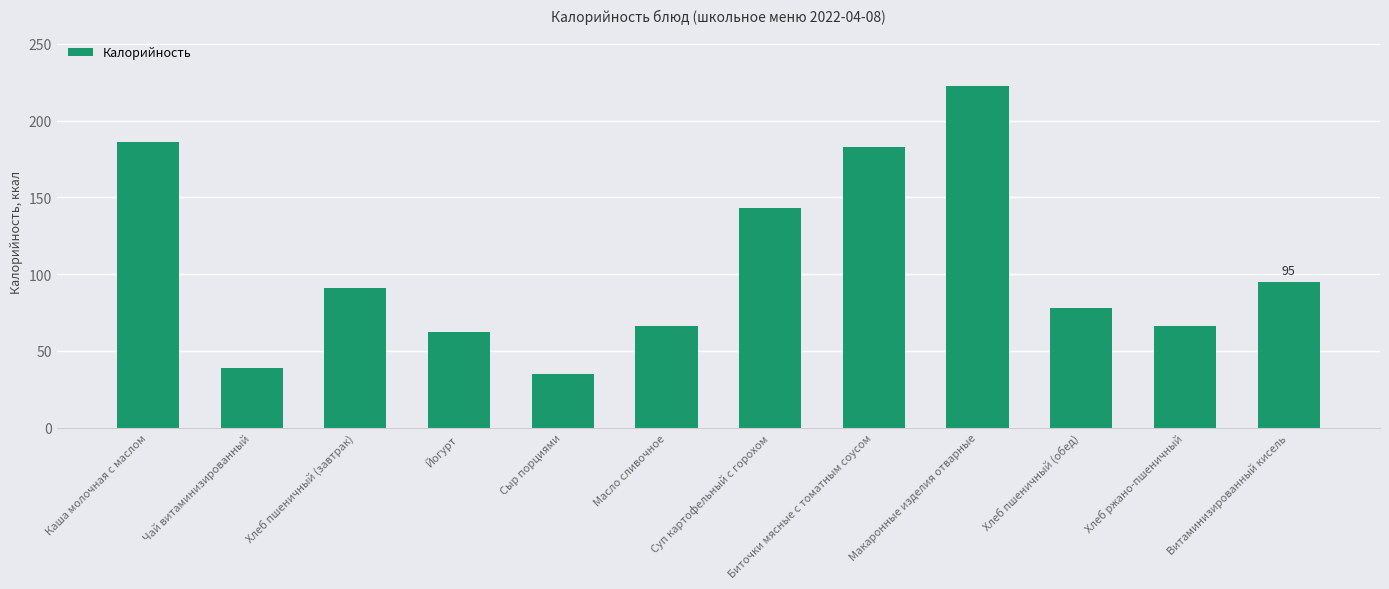

Is it true that the value at Хлеб пшеничный (завтрак) is 142.4?

False